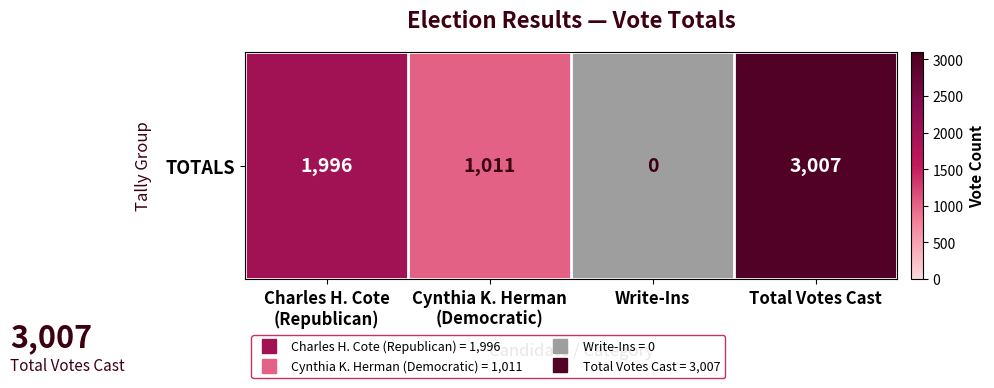

The value at Total Votes Cast is 733. True or false?

False